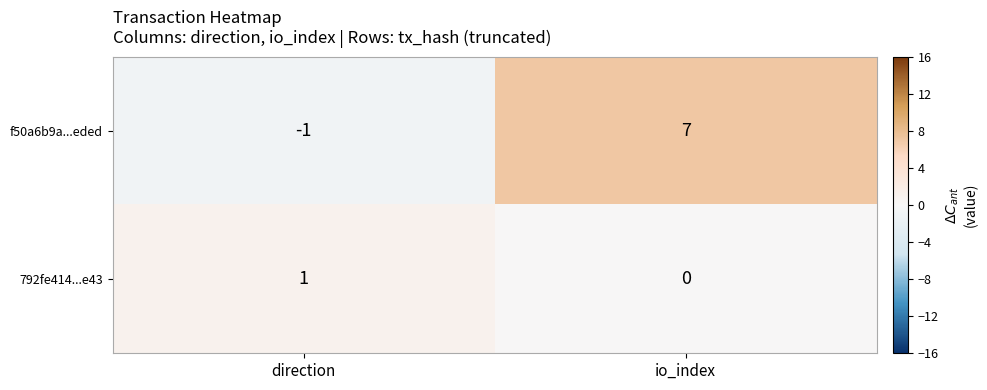

What is the average value of the f50a6b9a...eded series?

3